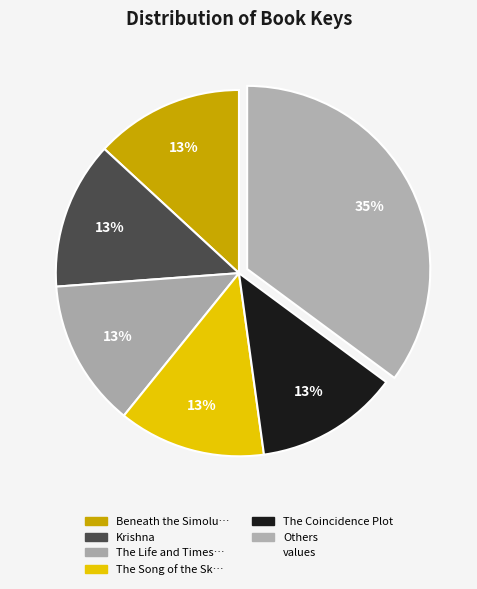

Does any single category account for the majority?

No